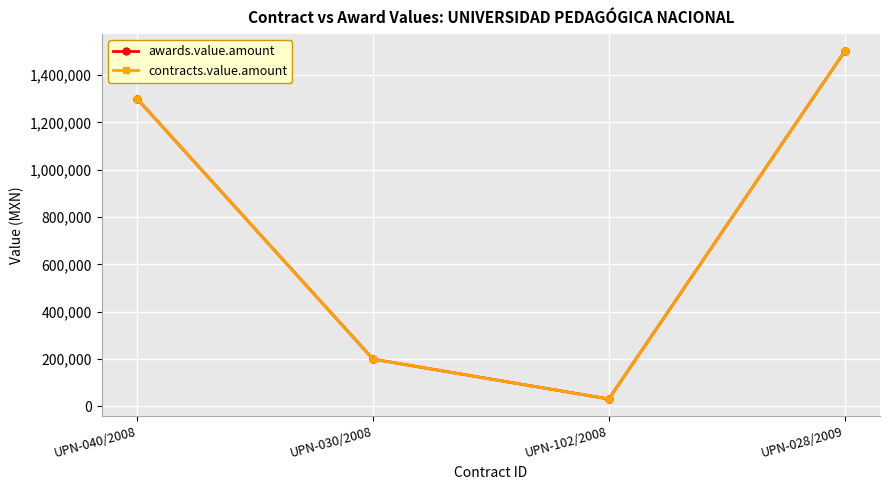

At how many categories does at least one series exceed 1123829?

2